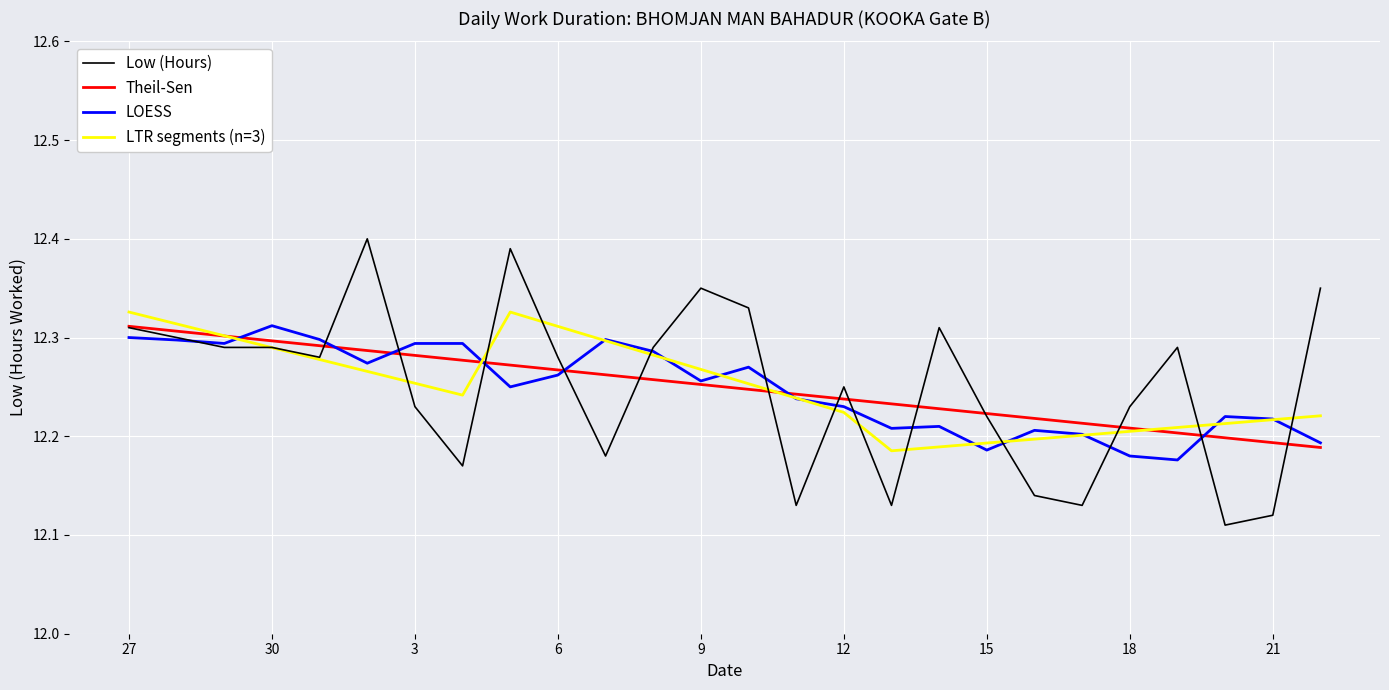

Which series has the largest range (max minus min)?

Low (Hours)